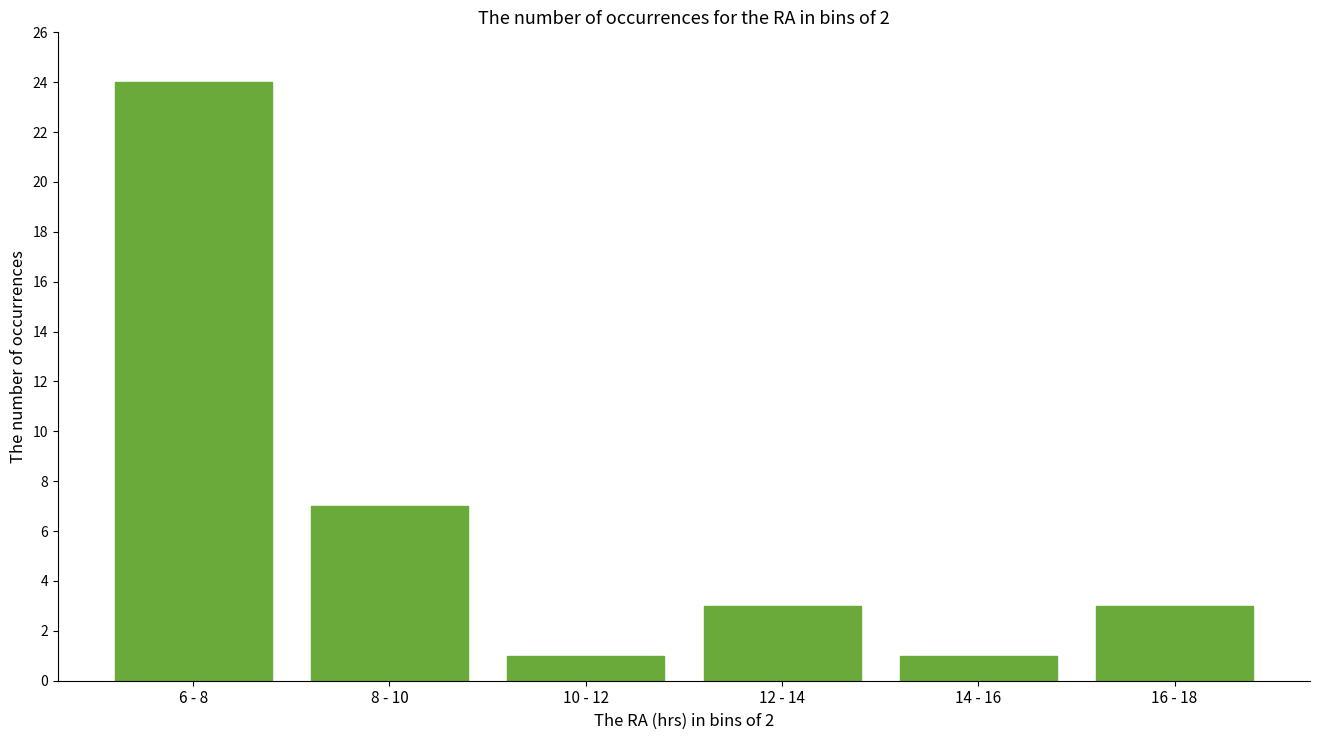

Reading left to right, what are all the values shown in this chart?

6 - 8=24	8 - 10=7	10 - 12=1	12 - 14=3	14 - 16=1	16 - 18=3